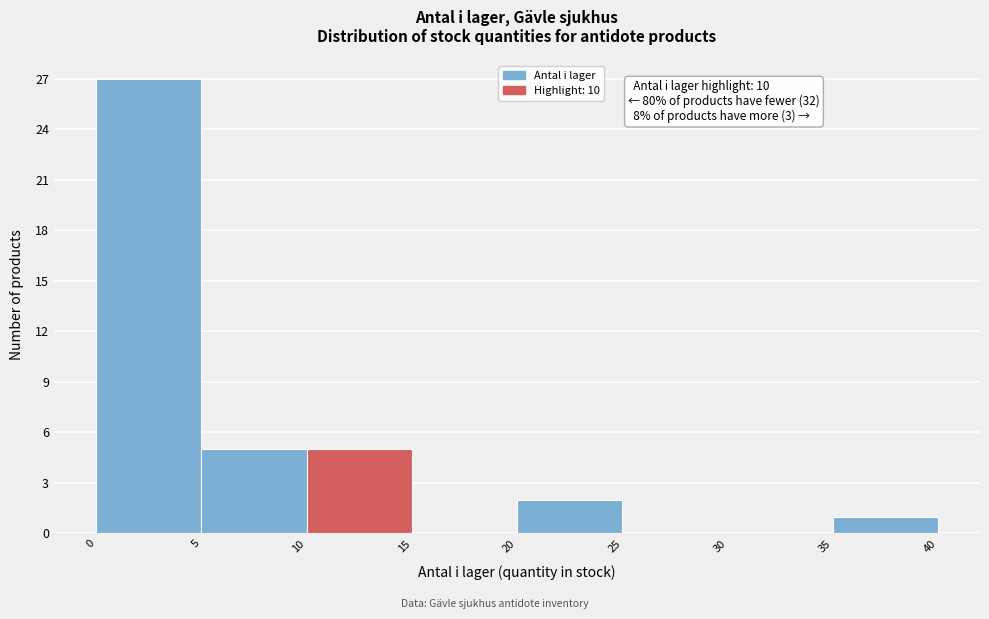

Over which range of the x-axis is the bar tallest?

0 to 5